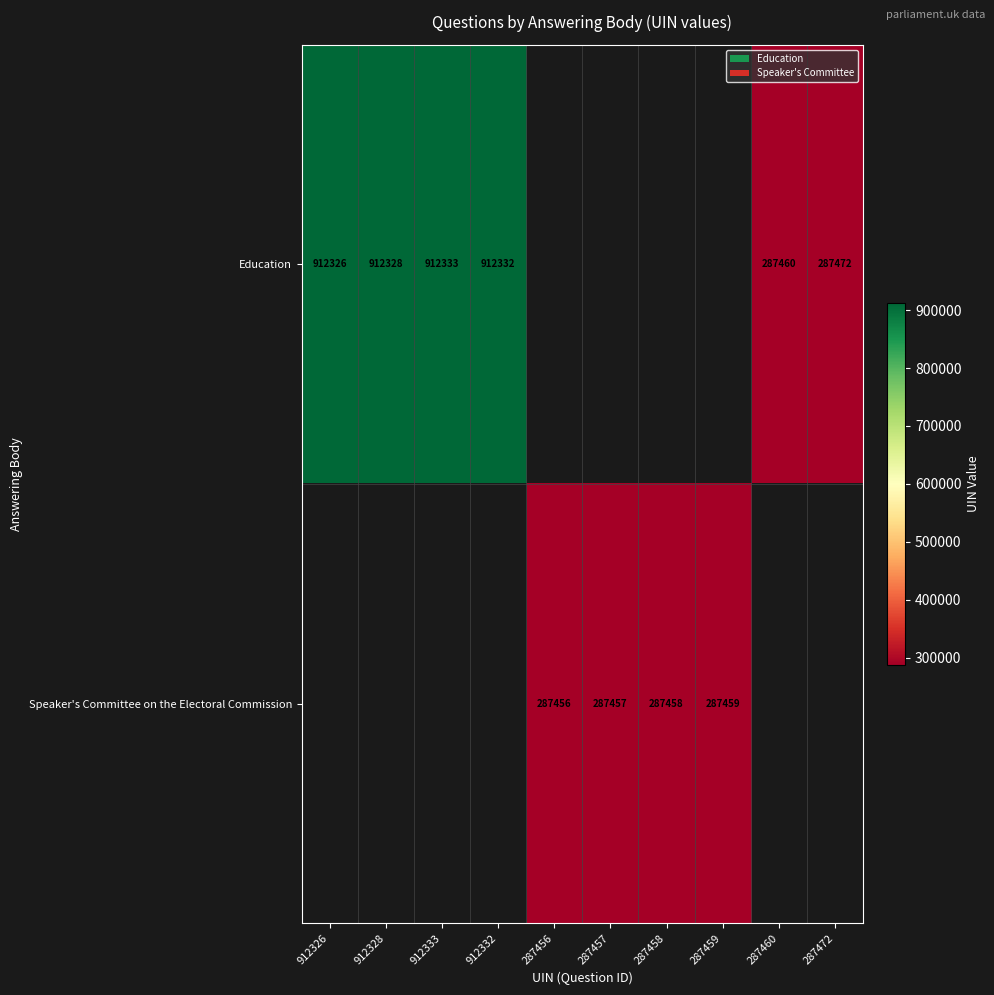

The Education series shows 287460 at 287460. True or false?

True